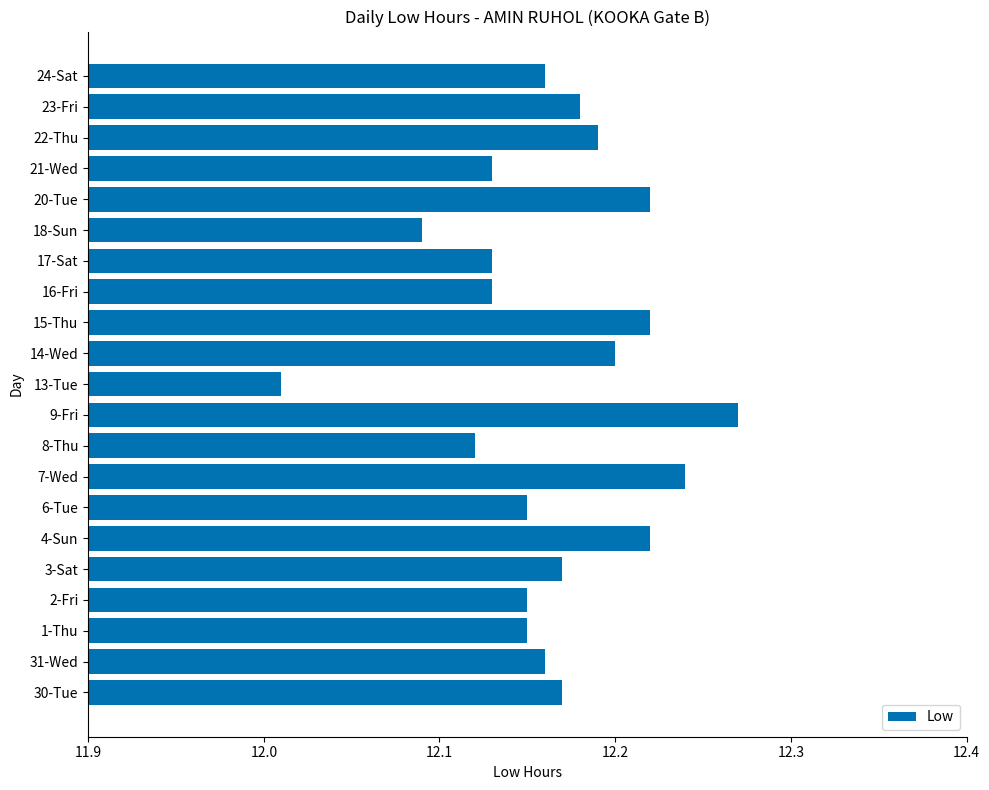

Approximately how many times larger is the value at 18-Sun compared to 2-Fri?

1.0